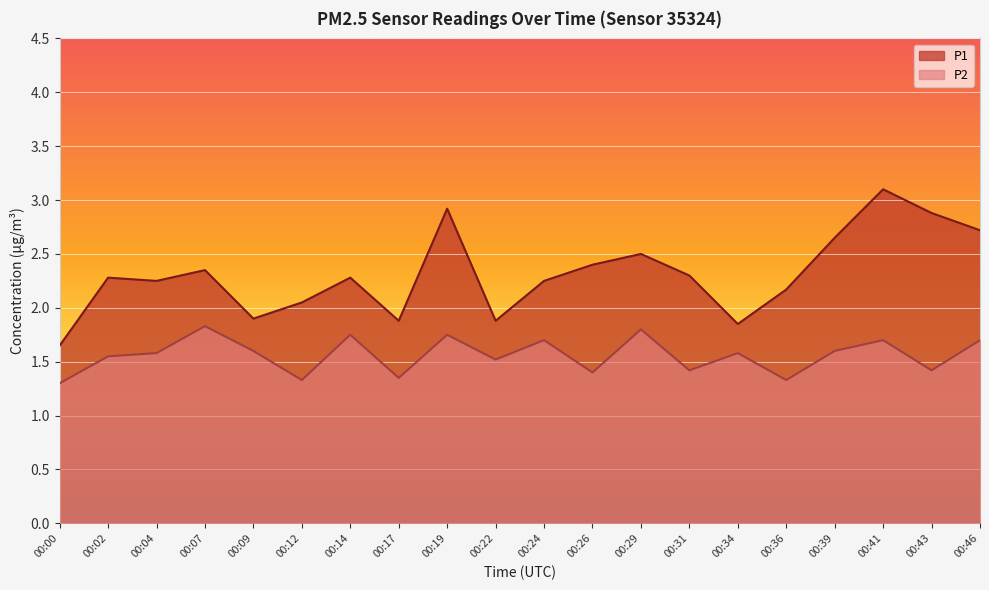

At 00:12, list the series in order from largest to smallest.

P1, P2